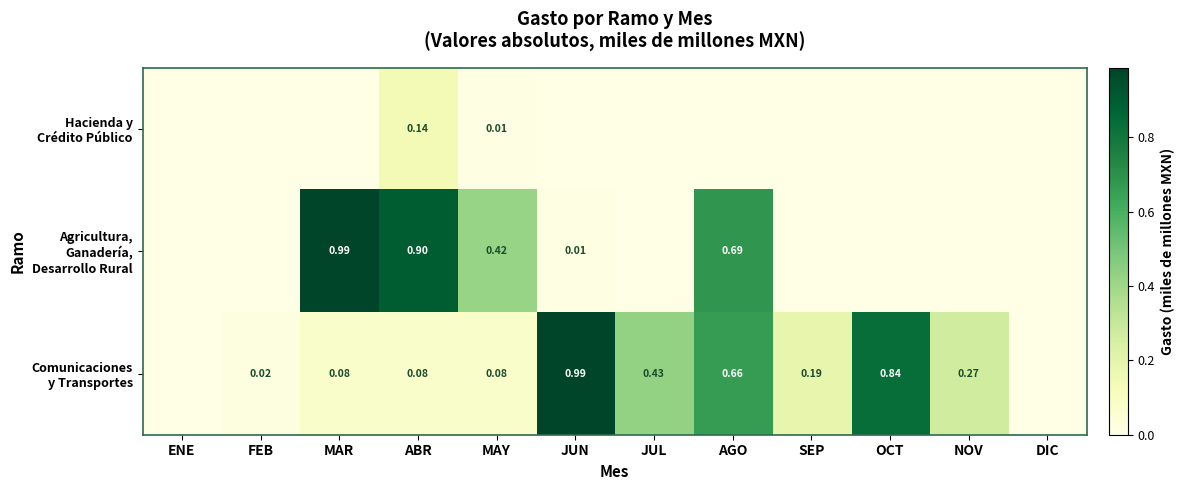

What is the difference between the maximum and minimum values in the Hacienda y Crédito Público series?

0.1